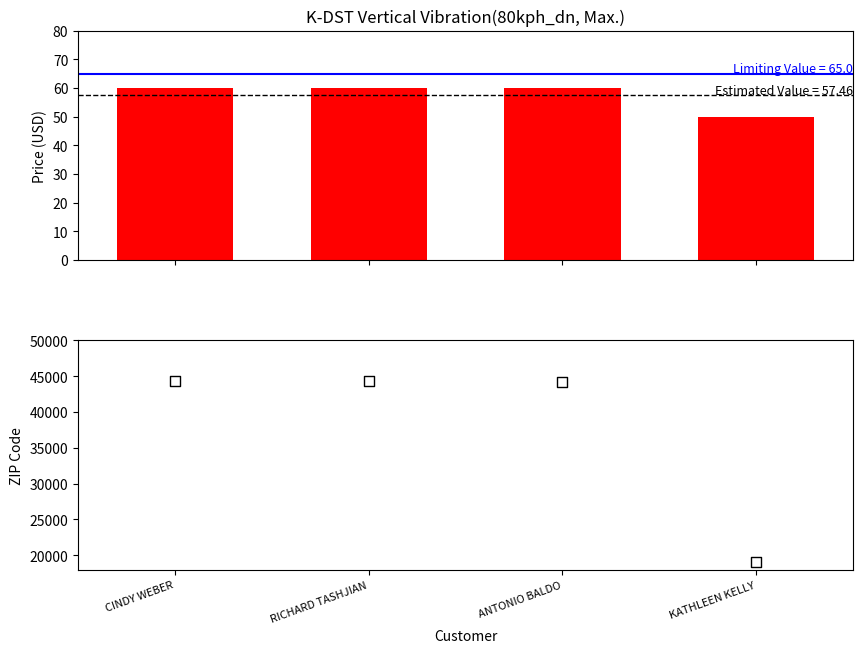

Which series contains the highest Y value?

ZIP Code